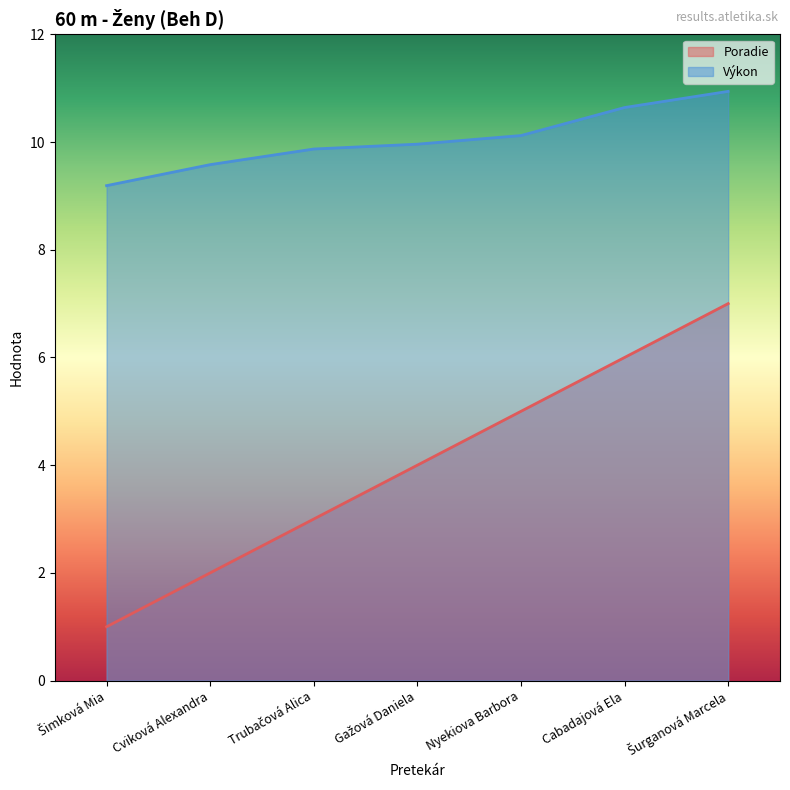

What are all the series names shown in the legend?

Poradie, Výkon